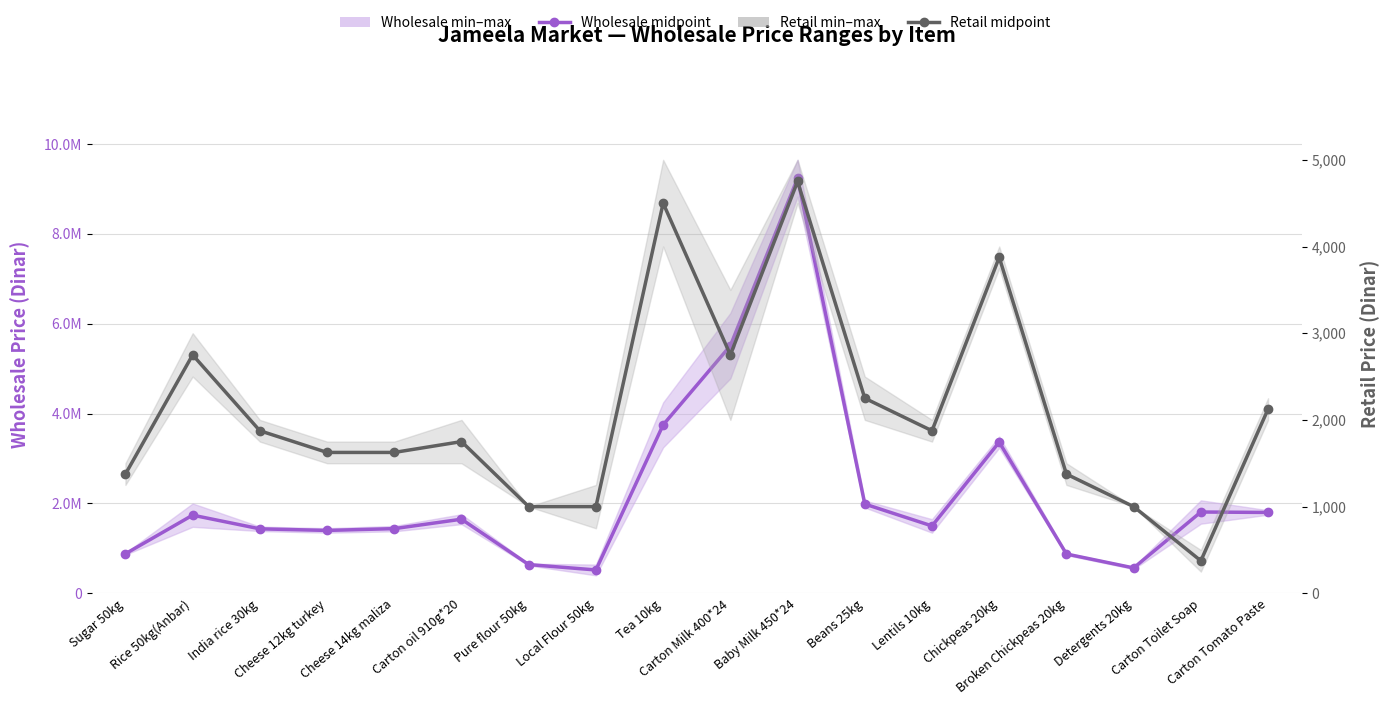

True or false: Retail price range (Dinar) and Wholesale price range (Dinar) intersect in this chart.

False